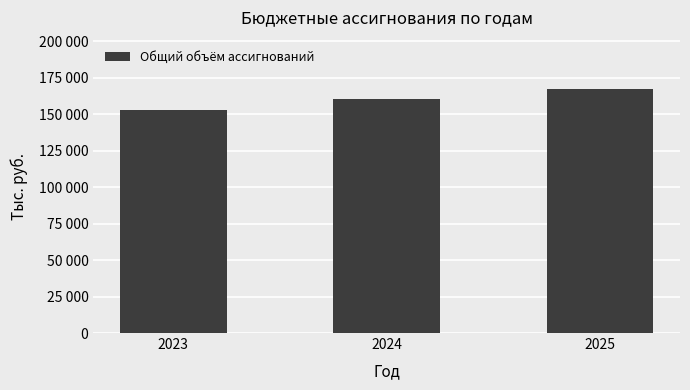

Does the chart contain any negative values?

No